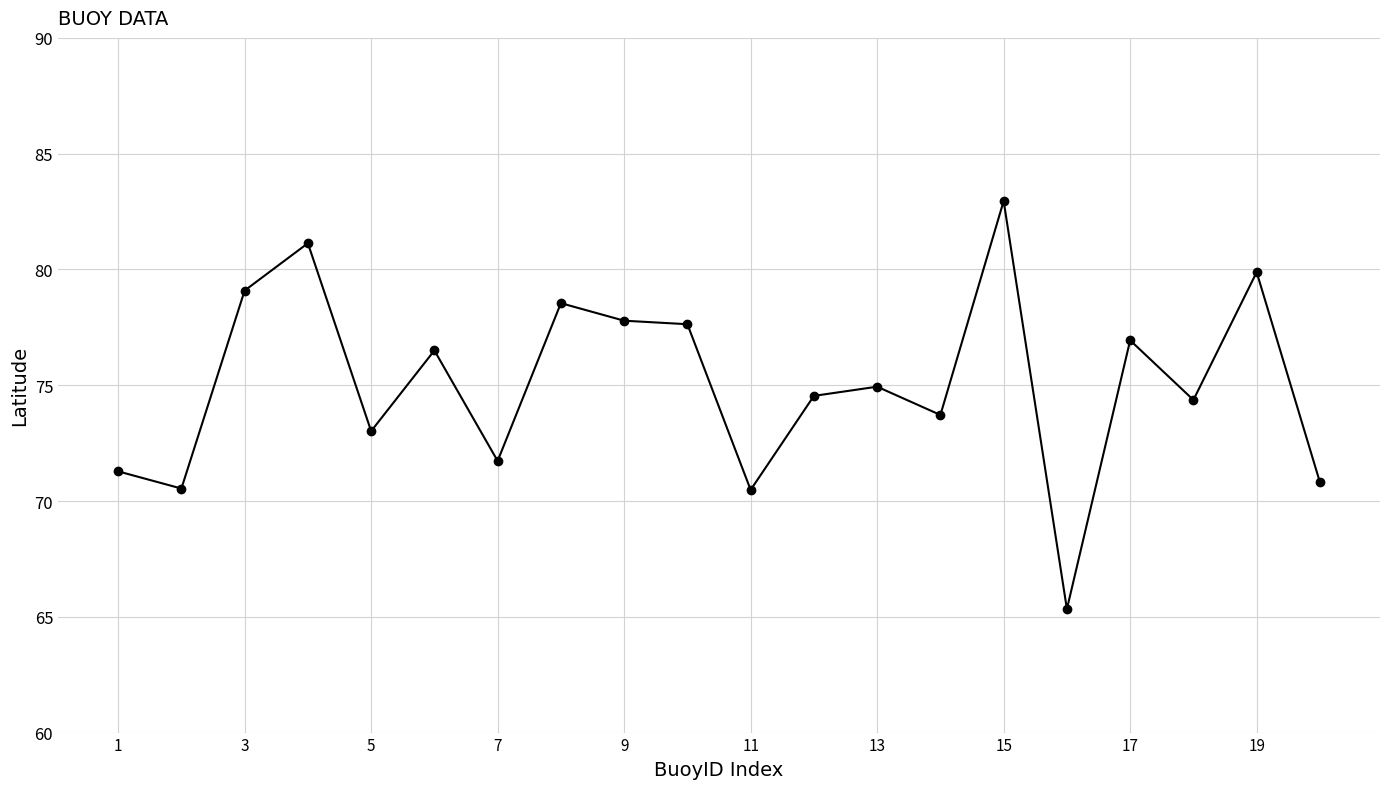

Reading right to left, list all the values displayed in this chart.

70.8	79.9	74.4	76.9	65.3	83.0	73.7	74.9	74.5	70.5	77.6	77.8	78.5	71.7	76.5	73.0	81.1	79.1	70.5	71.3